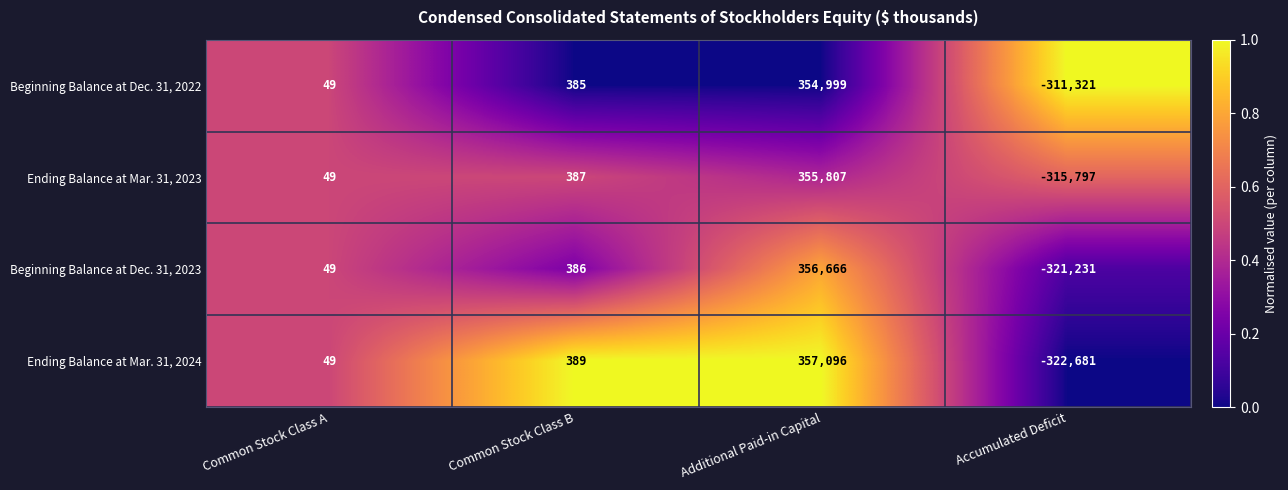

Reading left to right, extract all data points from this chart.

Beginning Balance at Dec. 31, 2022: 49	385	354999	-311321
Ending Balance at Mar. 31, 2023: 49	387	355807	-315797
Beginning Balance at Dec. 31, 2023: 49	386	356666	-321231
Ending Balance at Mar. 31, 2024: 49	389	357096	-322681